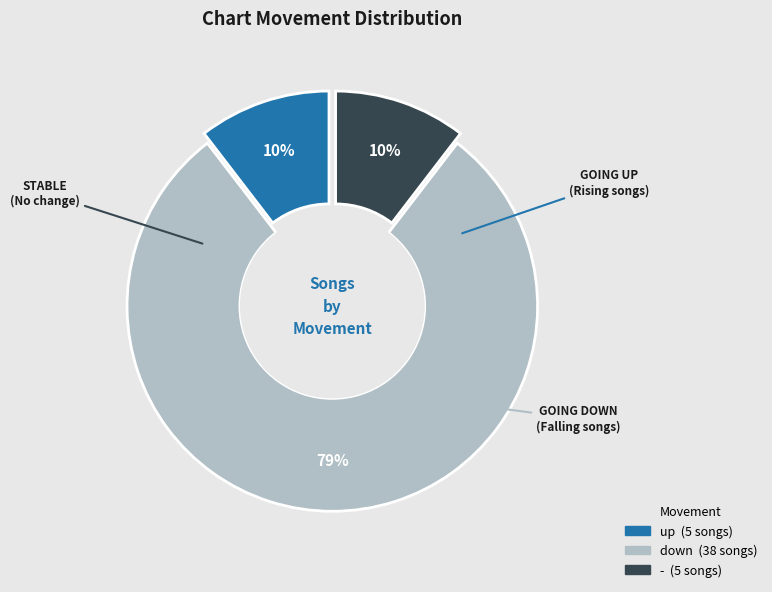

To the nearest percent, what is the combined percentage of up and down?

90%